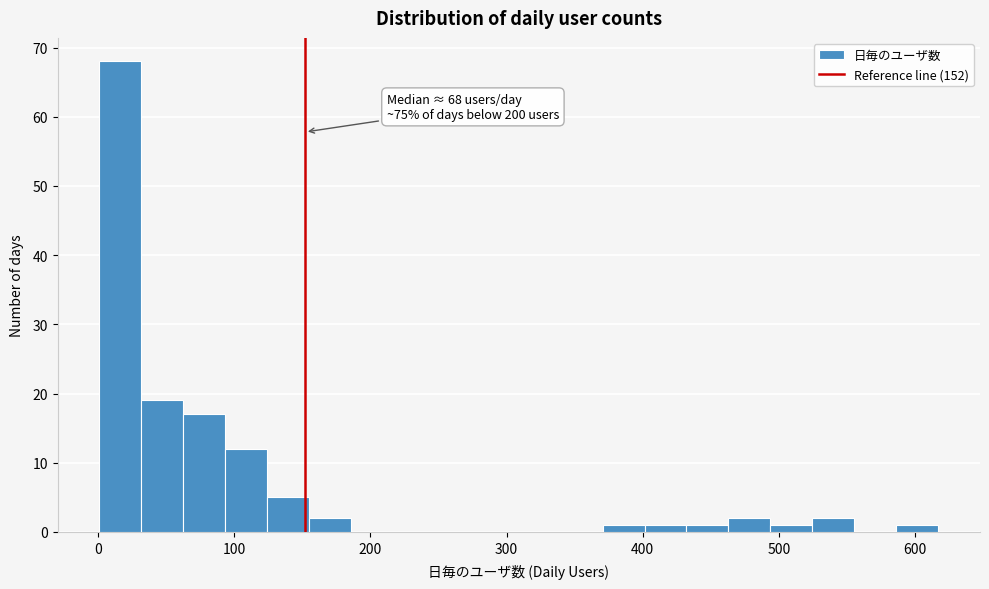

Read against the x-axis, roughly where is the centre of the tallest bar?

20